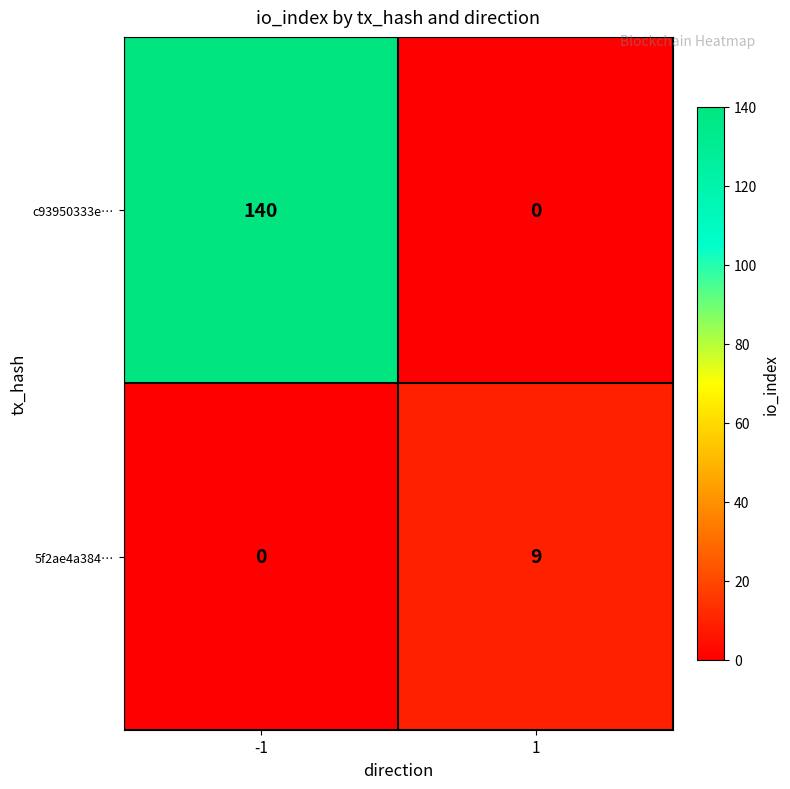

Which series has the widest spread of values?

c93950333e…